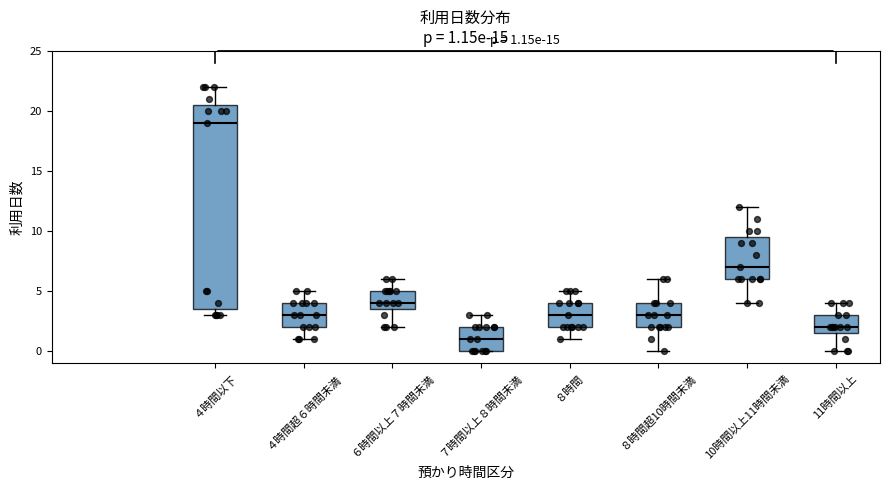

Which box's median line is the highest?

４時間以下